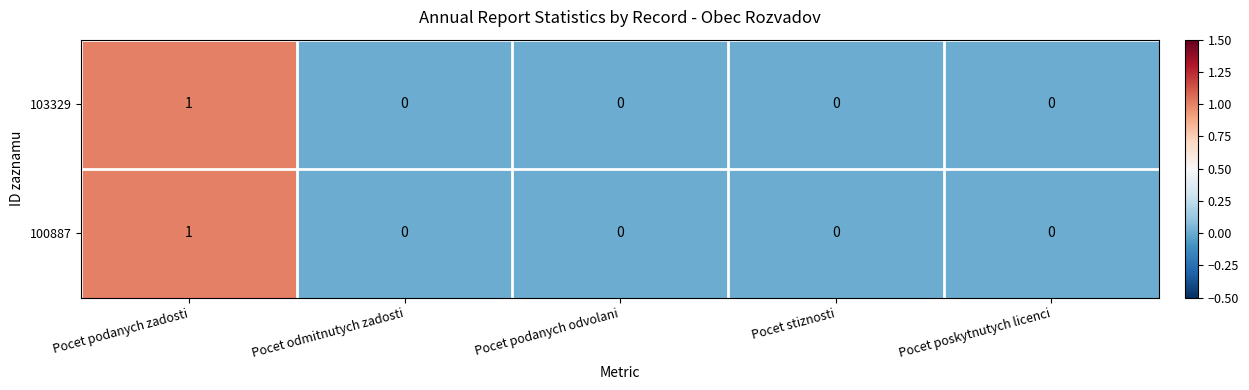

The value of 100887 at Pocet odmitnutych zadosti is -1. True or false?

False